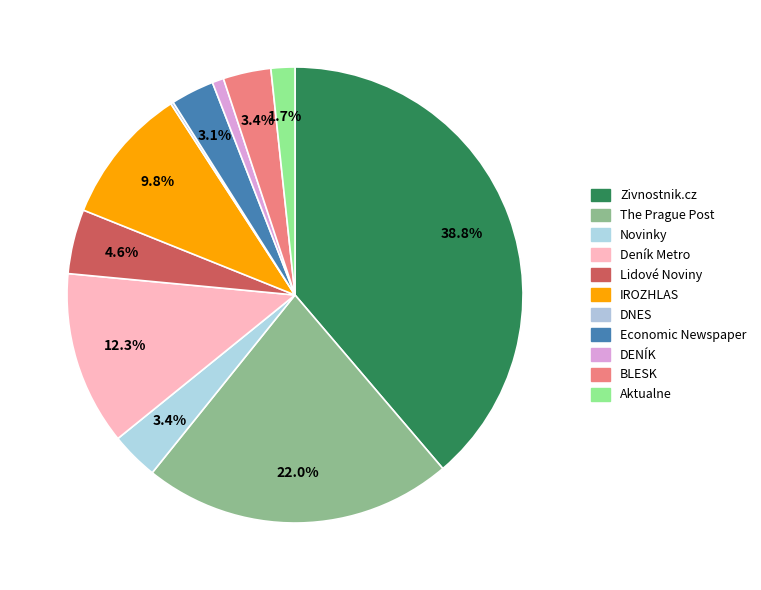

Rank the categories by value from highest to lowest.

Zivnostnik.cz, The Prague Post, Deník Metro, IROZHLAS, Lidové Noviny, Novinky, BLESK, Economic Newspaper, Aktualne, DENÍK, DNES